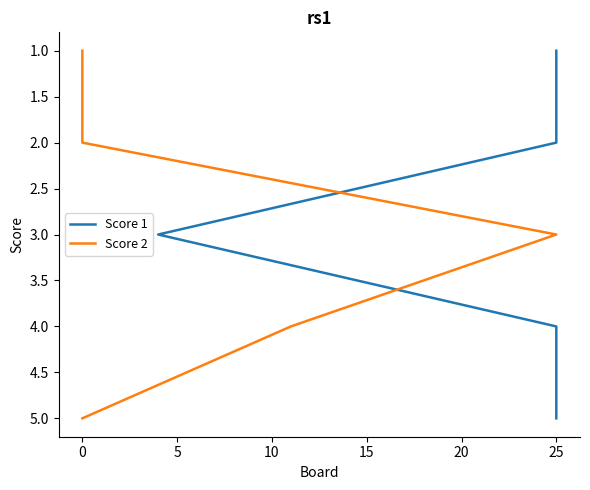

True or false: Score 2 has a value of 1 at 0.

False